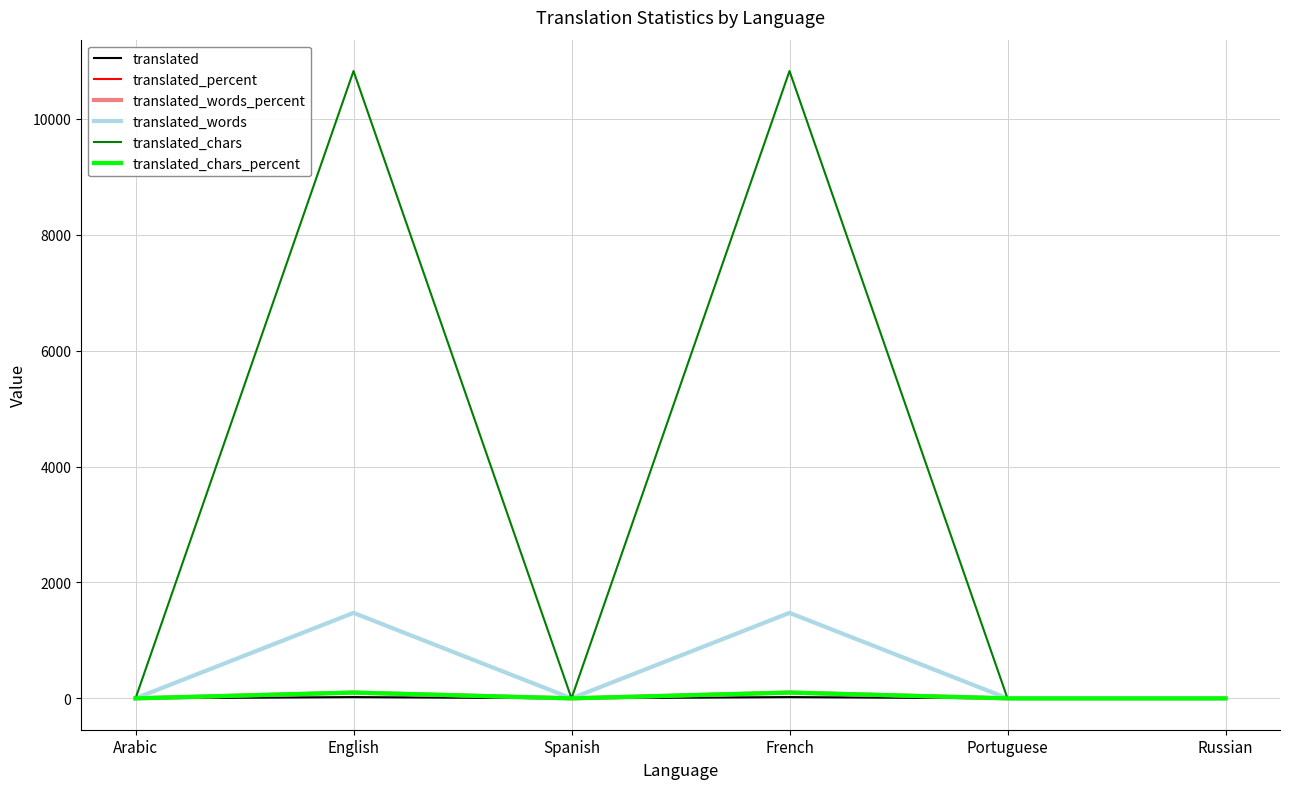

How many lines are shown in the chart?

6